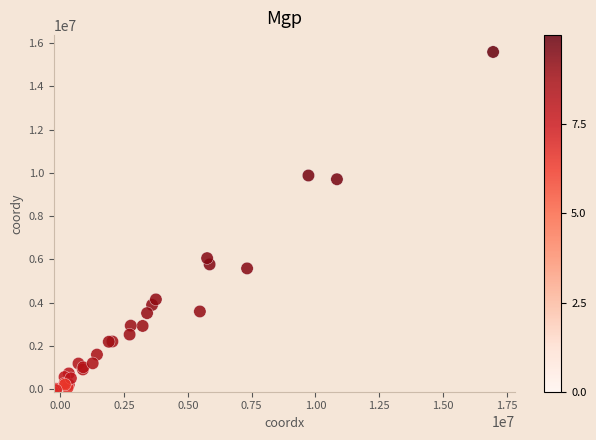

What Y value in the scatter plot is closest to 7729735?

6057160.6